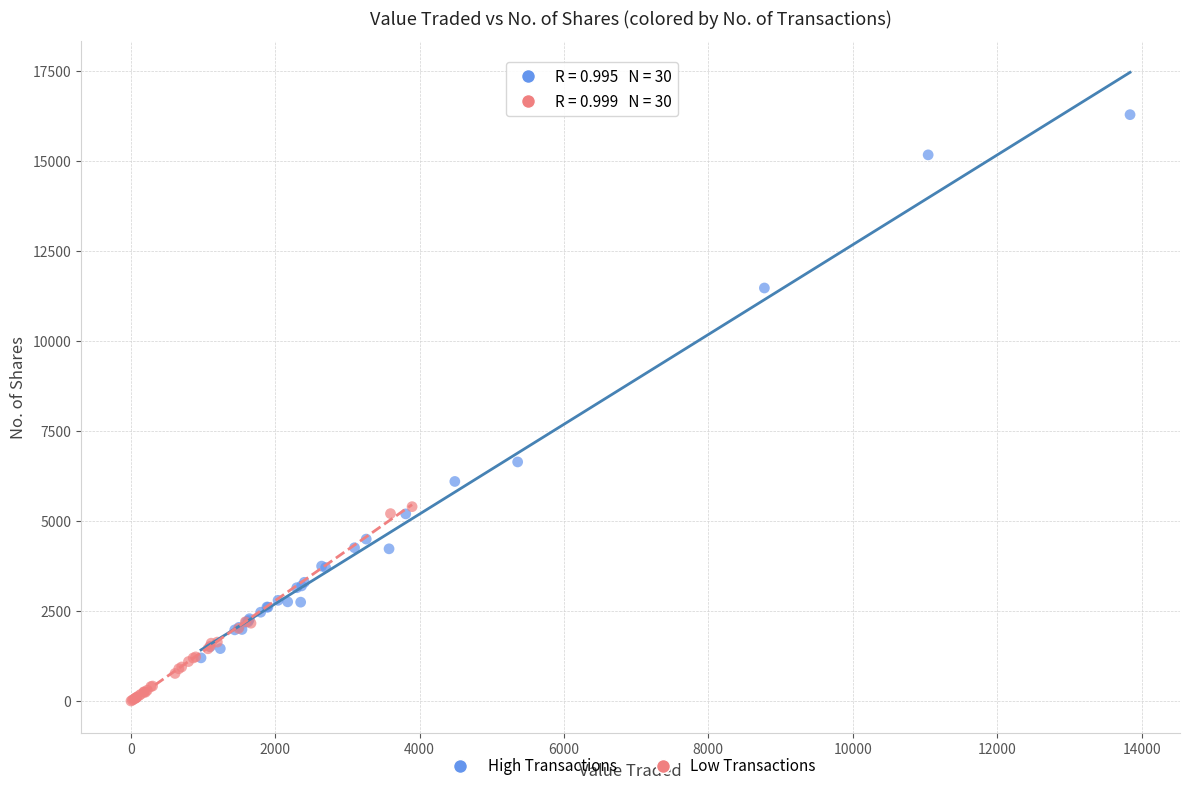

Which series contains the highest Y value?

High Transactions